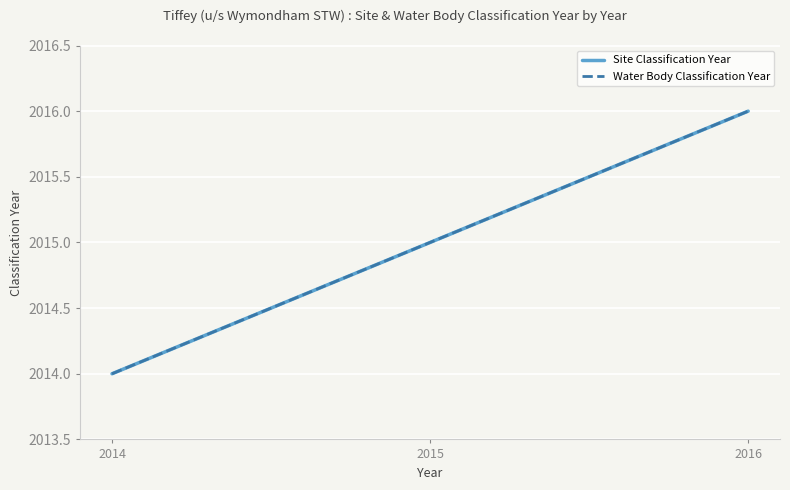

Is this an area chart (filled region under the line)?

No